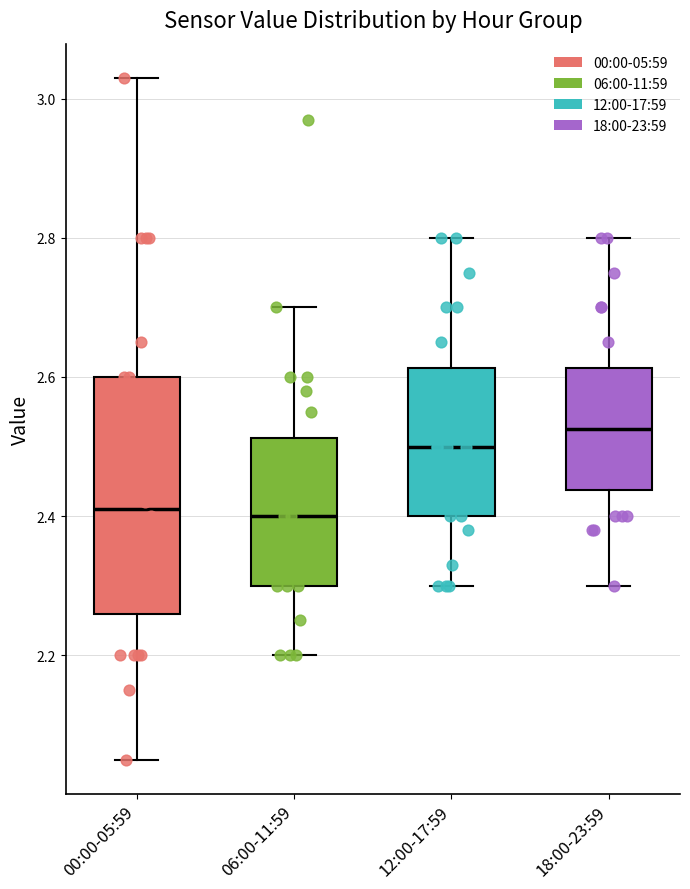

Comparing the boxes themselves (not the whiskers), which one is the tallest?

00:00-05:59